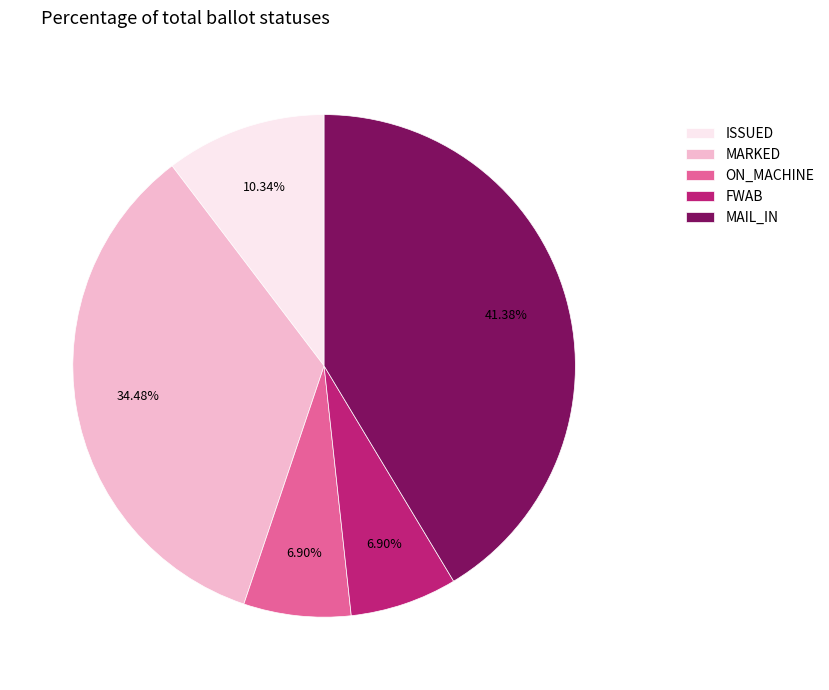

What is the largest slice in the pie chart?

MAIL_IN